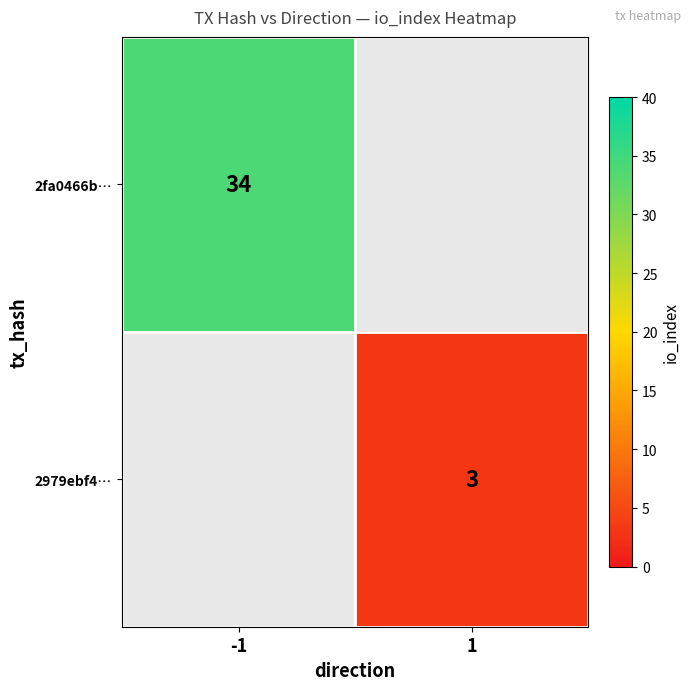

True or false: 2979ebf4… has a value of 5 at 1.

False